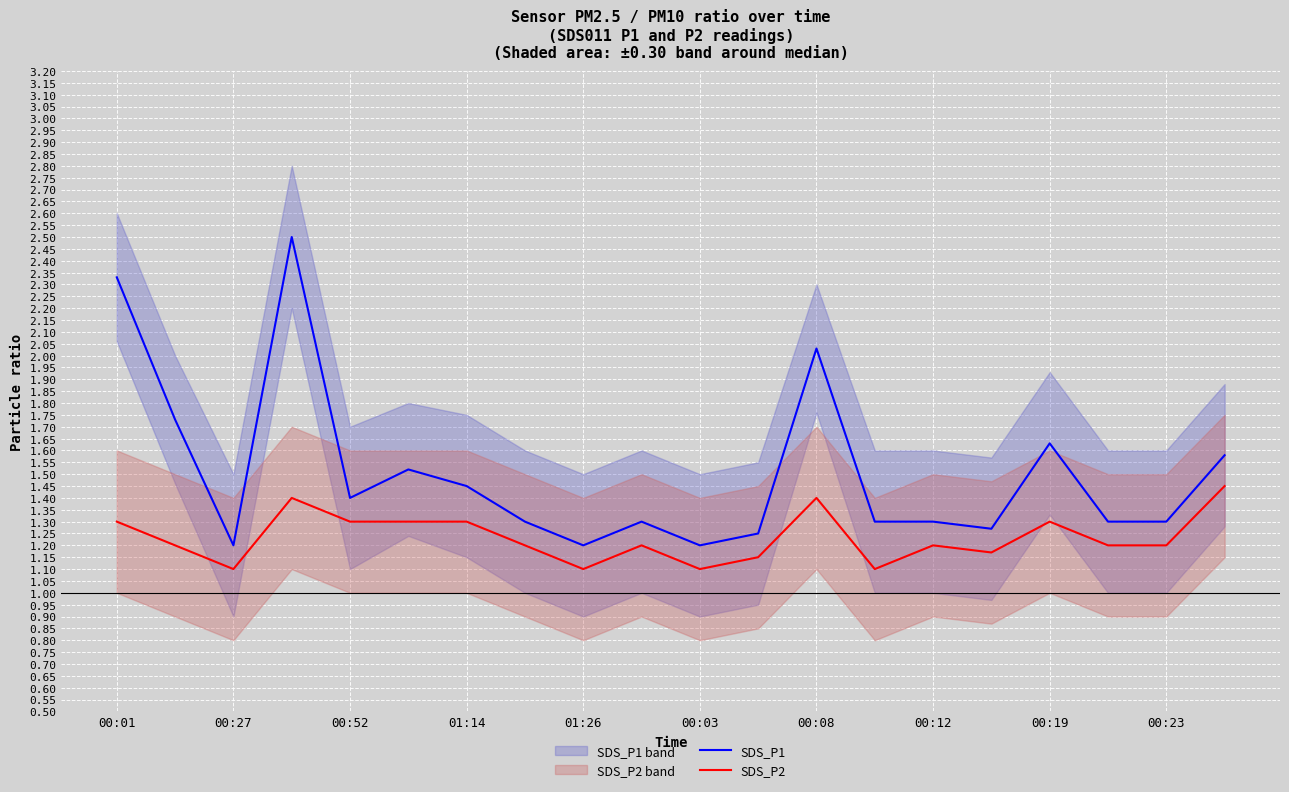

What is the value of the SDS_P2 point at the 16th from the left?

1.2